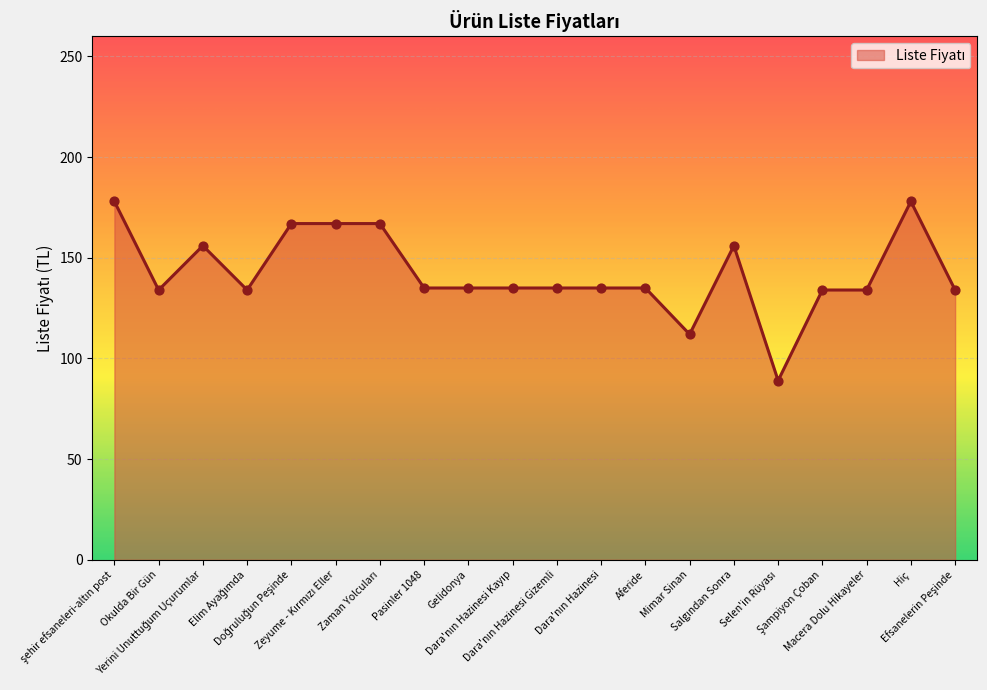

What is the difference between the maximum and minimum values?

89